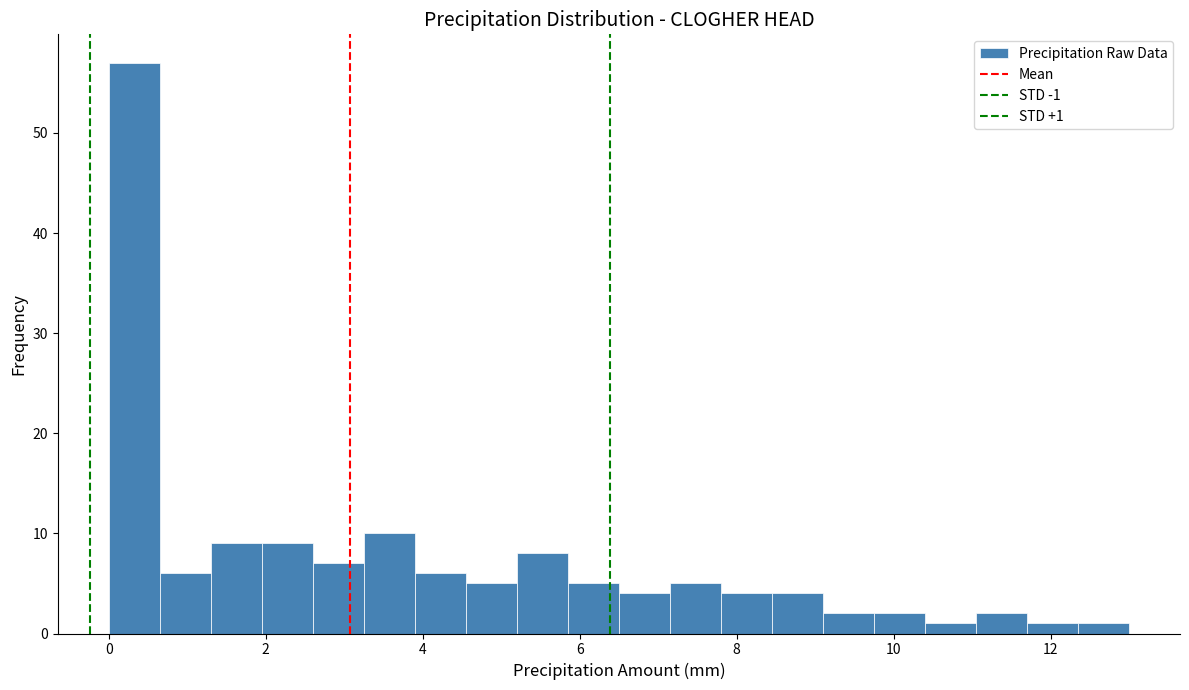

Around what value on the x-axis is the tallest bar? Give the approximate position of its centre, as read against the axis.

0.4